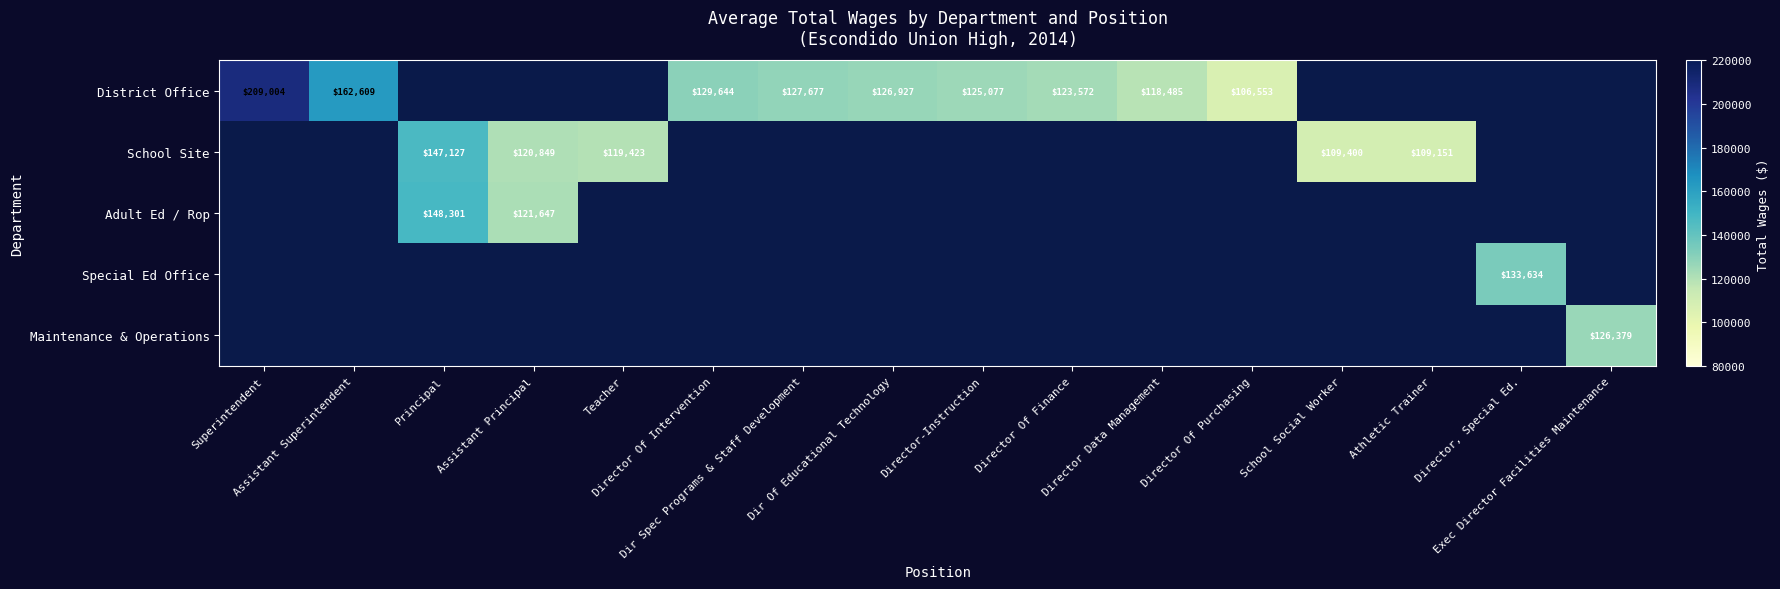

Between Assistant Superintendent and Director Of Intervention, which is larger?

Assistant Superintendent